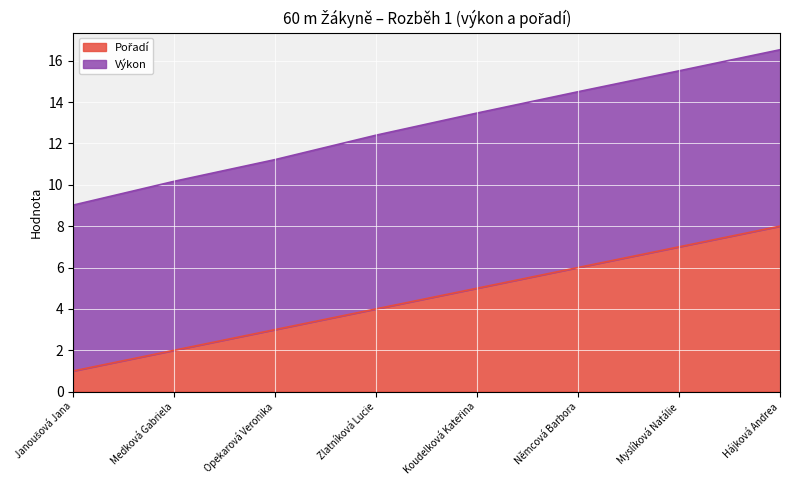

What is the smallest value displayed?

1